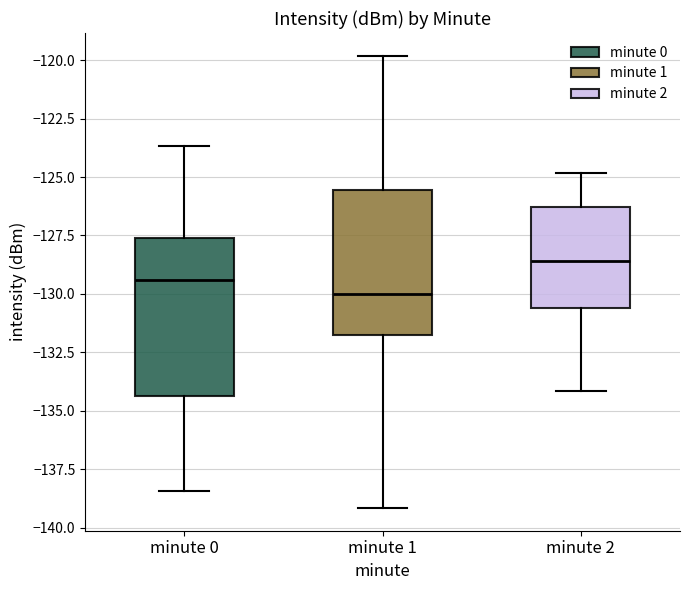

Which box is the tallest, from its lower edge to its upper edge?

minute 0